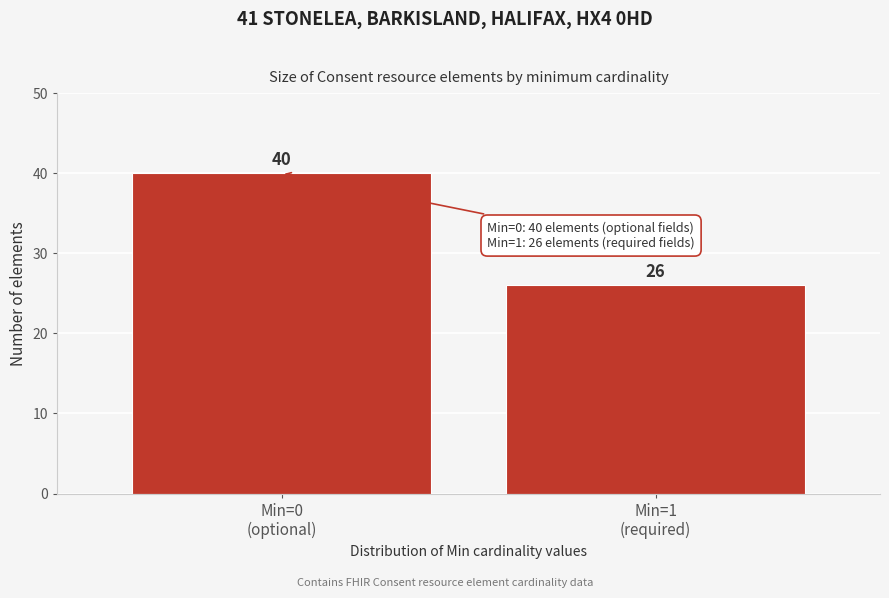

Reading right to left, extract all data points from this chart.

26	40